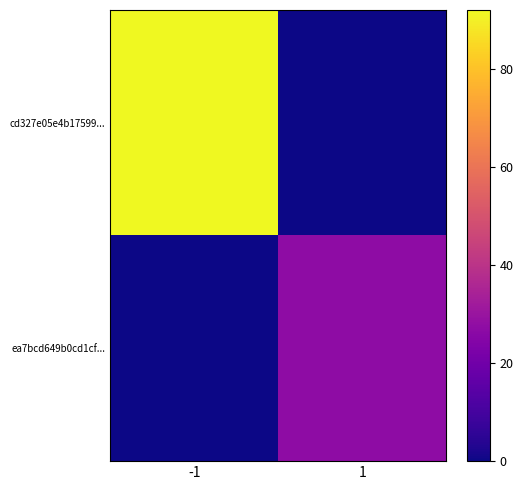

List the series in order of their peak value, lowest first.

ea7bcd649b0cd1cf..., cd327e05e4b17599...